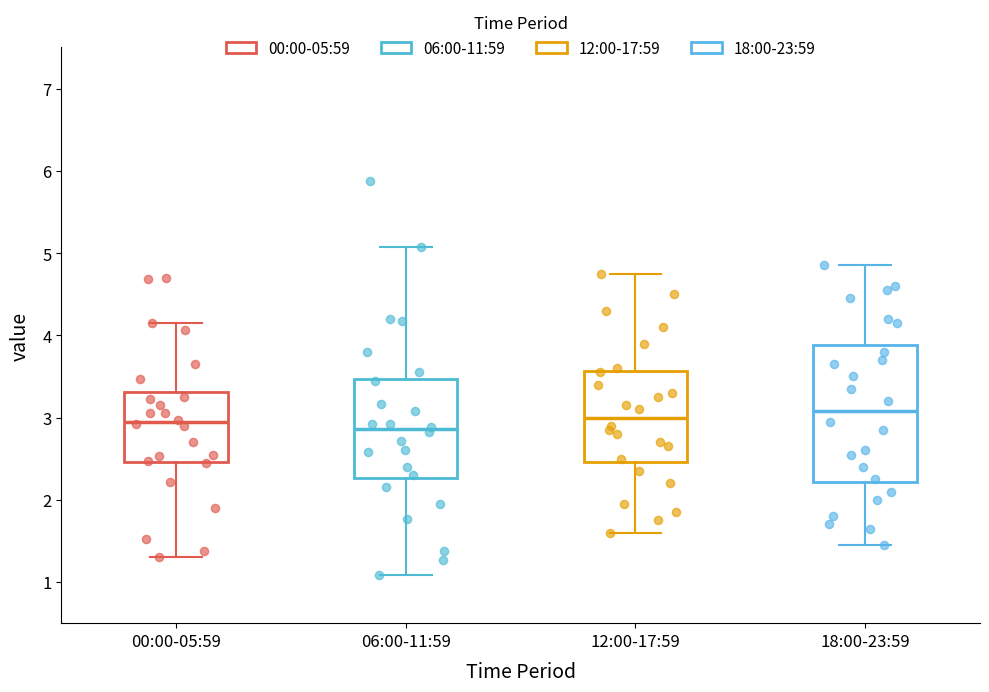

Where does the upper whisker of the box for 00:00-05:59 end on the y-axis? The values are not printed on the chart, so give them approximately, as read against the axis.

4.2